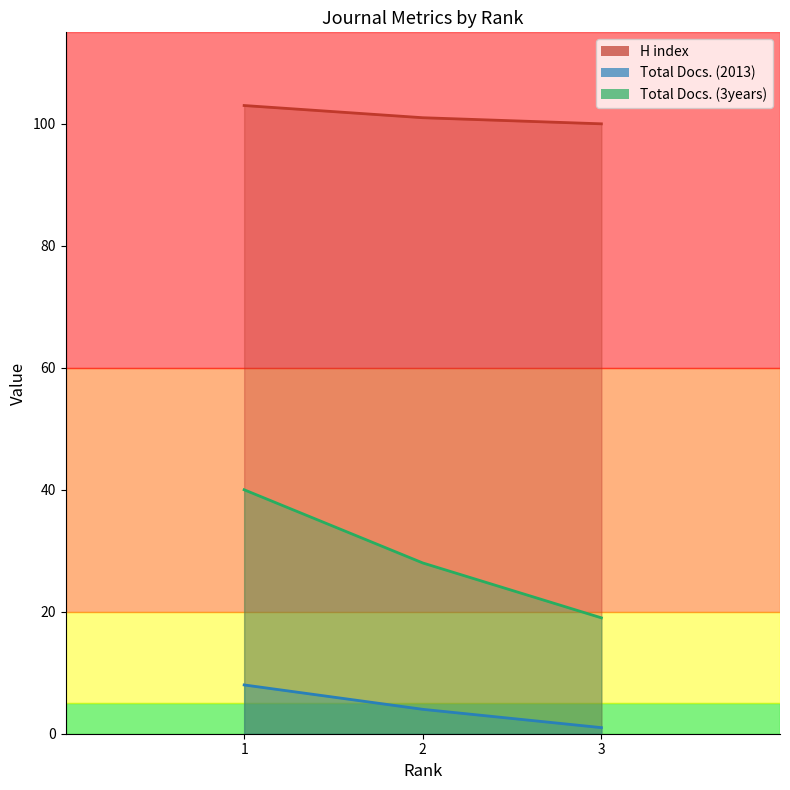

What is the maximum value shown in the chart?

103